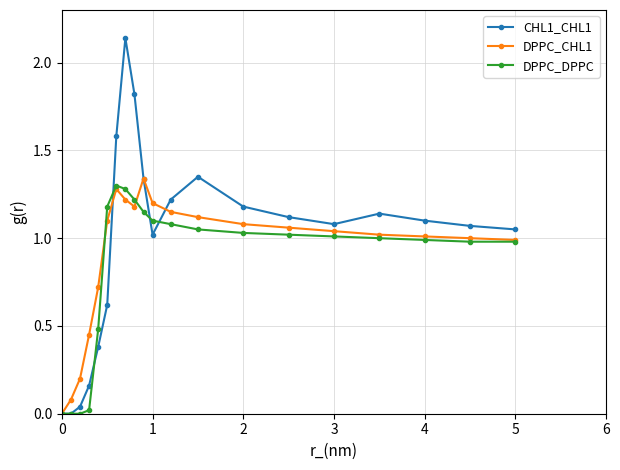

What are all the series names shown in the legend?

CHL1_CHL1, DPPC_CHL1, DPPC_DPPC